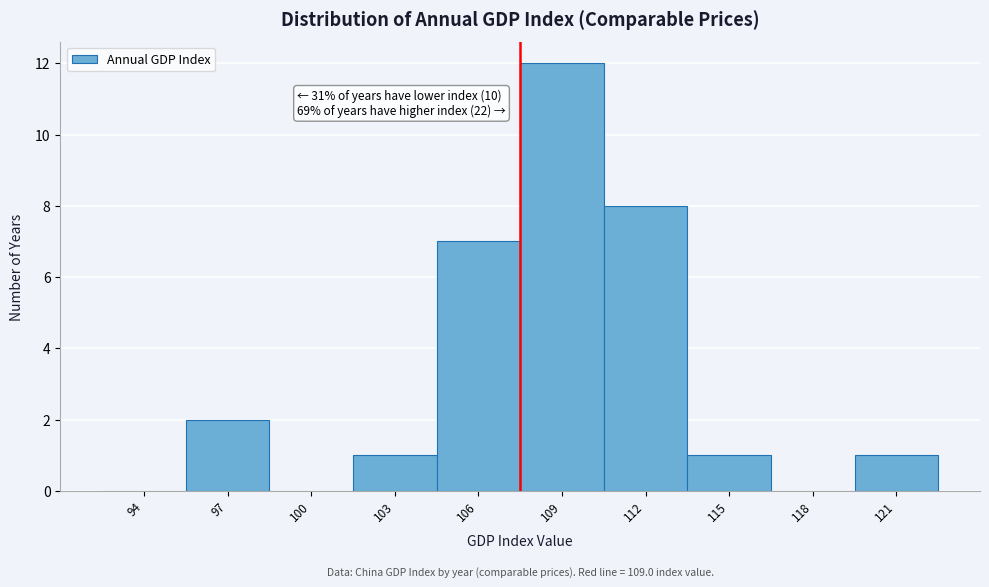

Reading left to right, what are all the values shown in this chart?

94=0	97=2	100=0	103=1	106=7	109=12	112=8	115=1	118=0	121=1